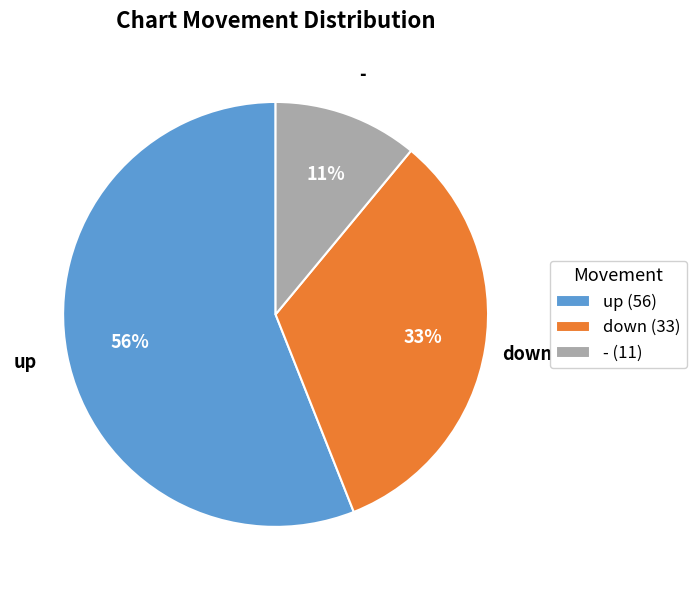

Is the sum of down and up greater than half?

Yes